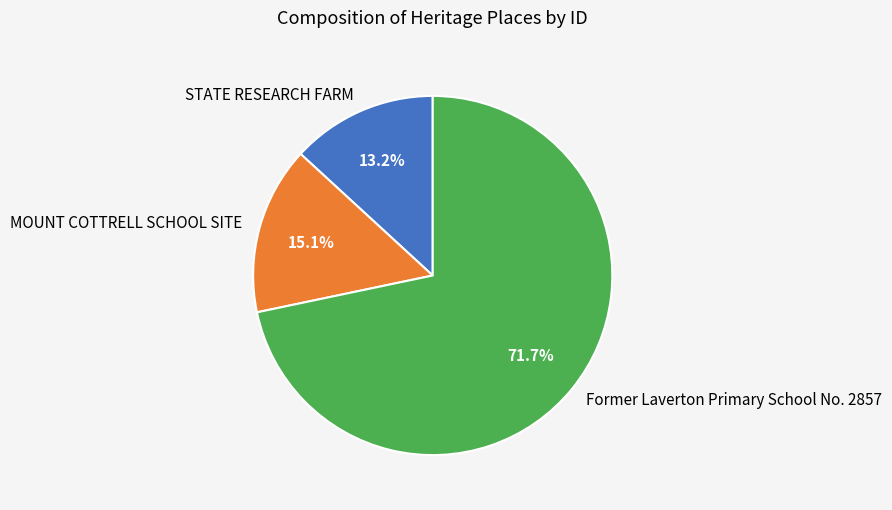

What is the majority slice?

Former Laverton Primary School No. 2857